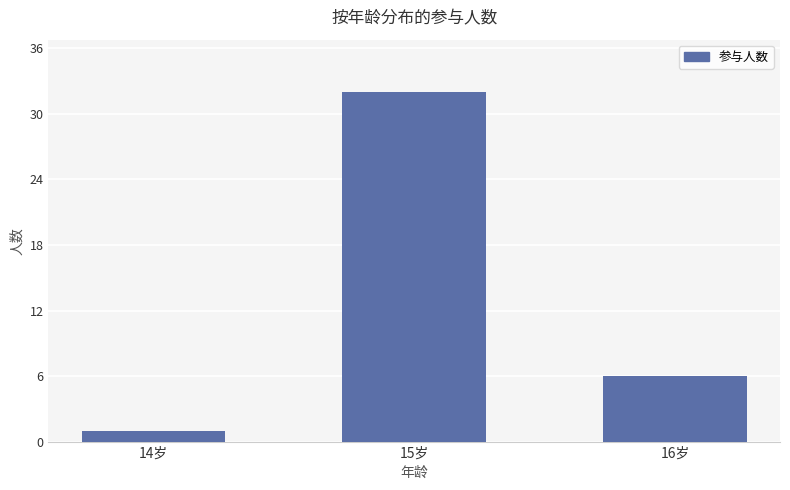

At which label does the data first exceed 6?

15岁